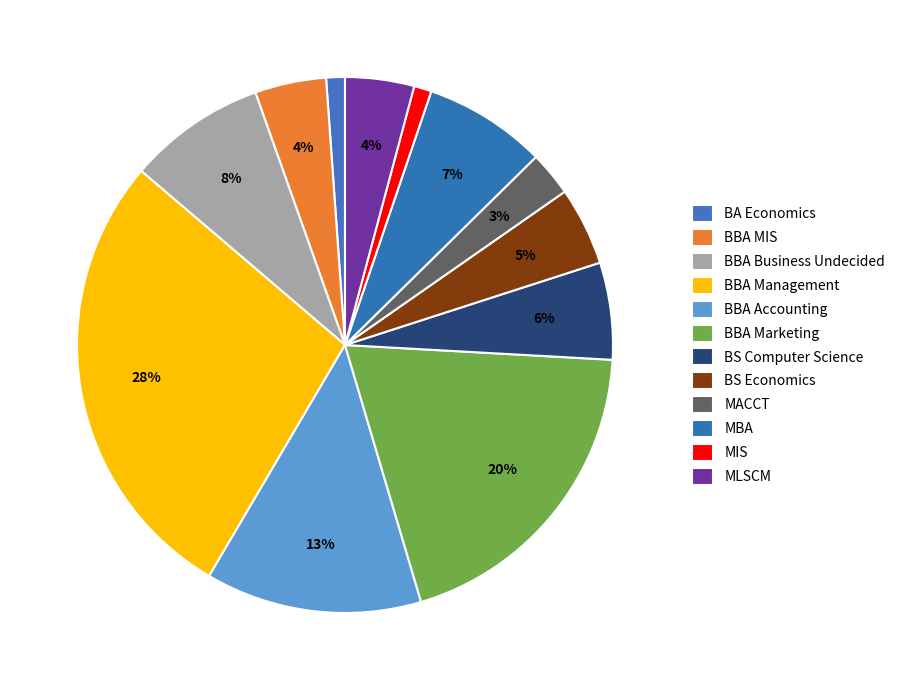

Which slice is the largest?

BBA Management